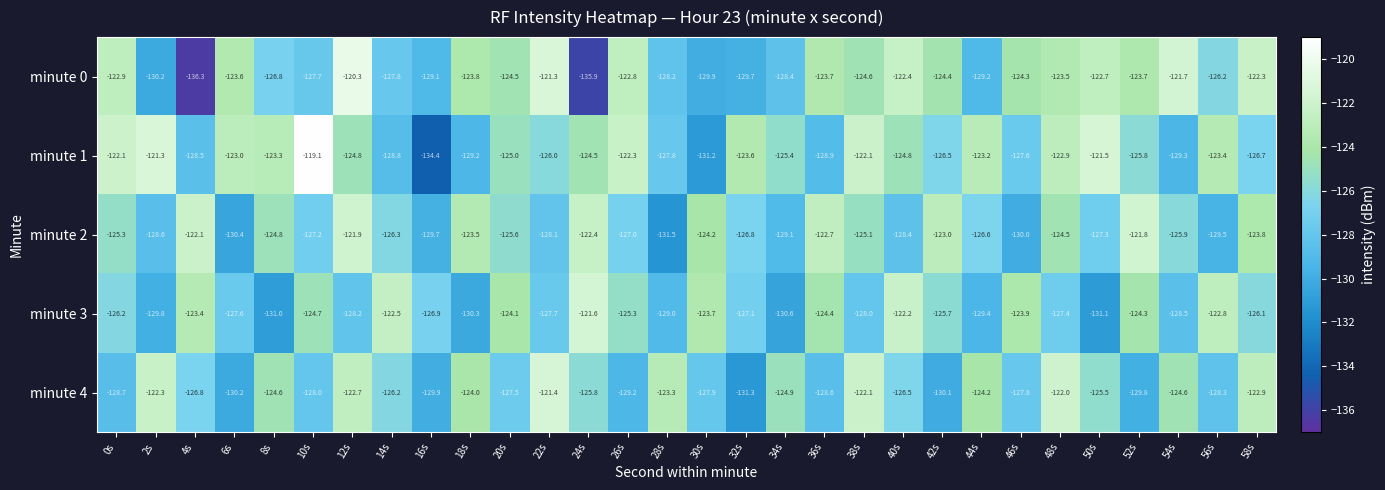

What value does the minute 4 series have at 32s?

-131.3